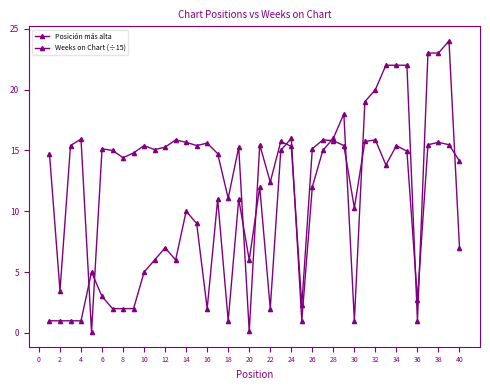

How many lines are shown in the chart?

2